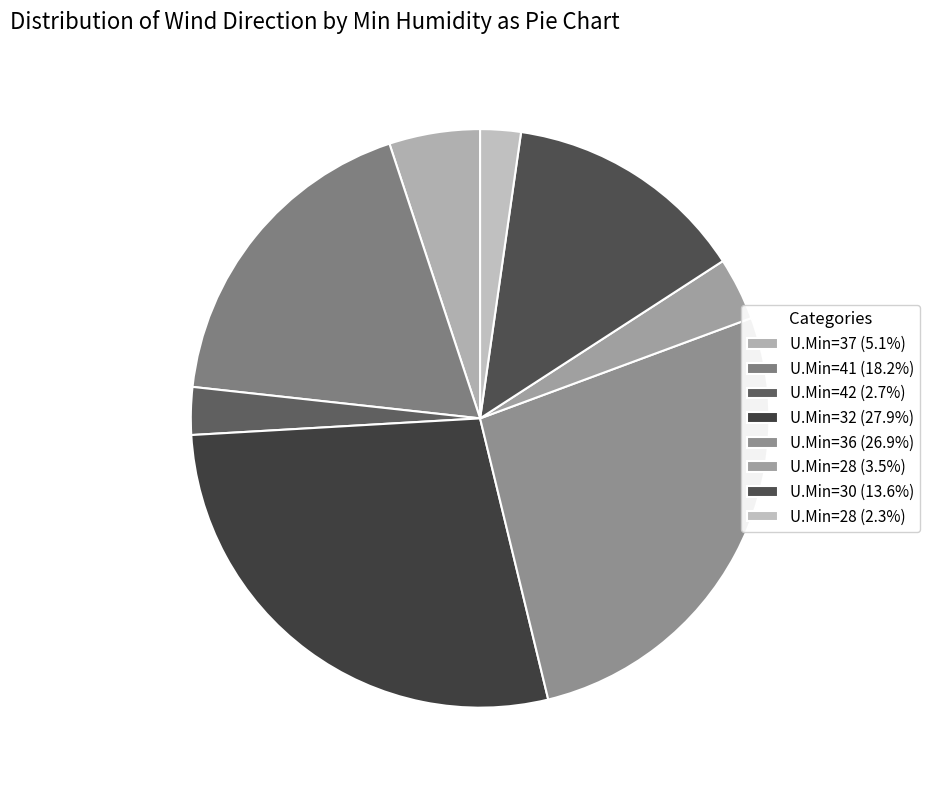

Which slice is the smallest?

28